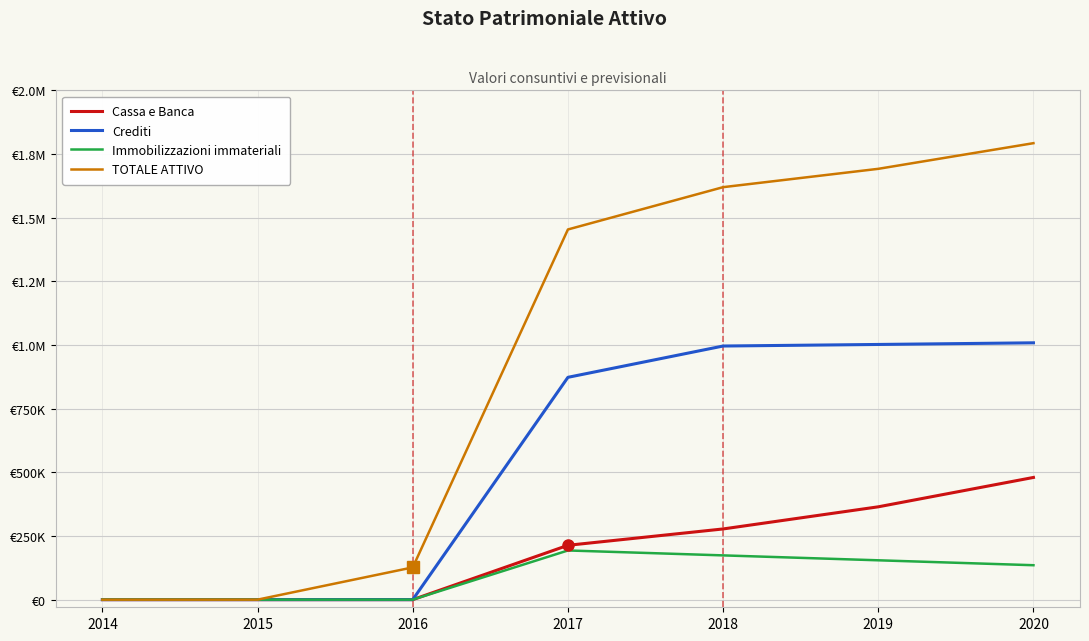

What are all the series names shown in the legend?

Cassa e Banca, Crediti, Immobilizzazioni immateriali, TOTALE ATTIVO